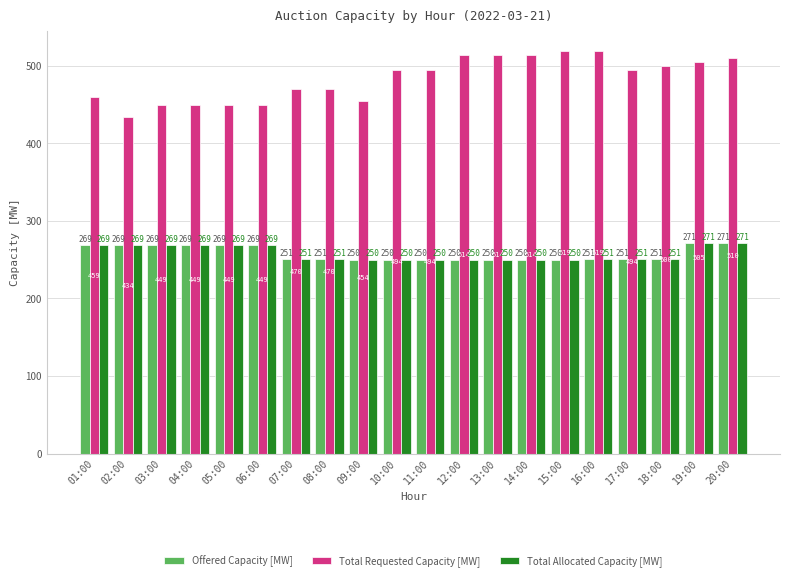

How many bars are there in each group?

3